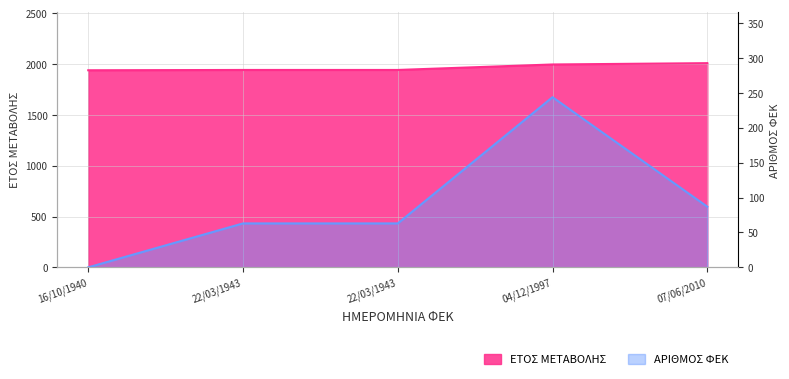

How many categories are shown in the chart?

5